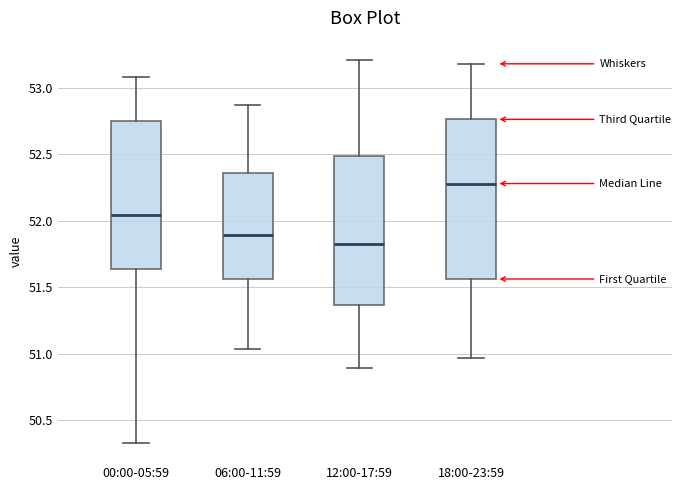

Which box has the highest median line?

18:00-23:59